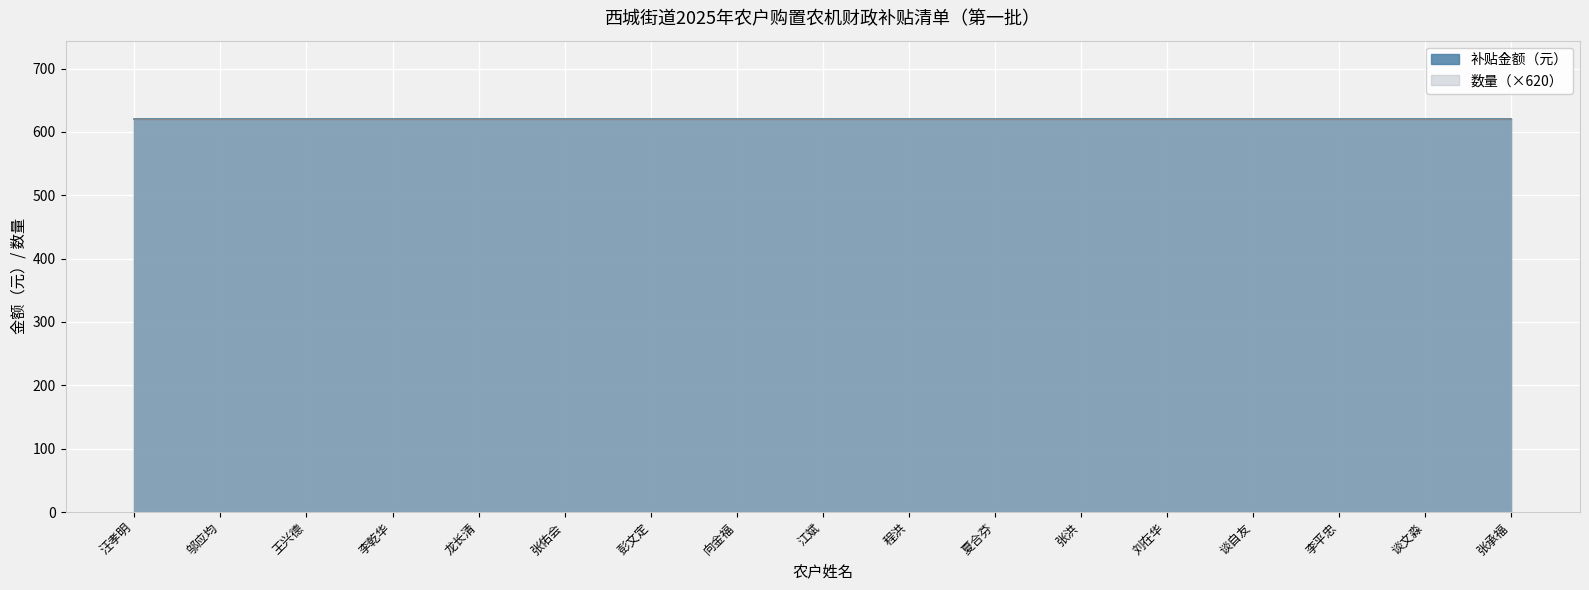

True or false: 数量 and 补贴金额（元） cross at least once.

False